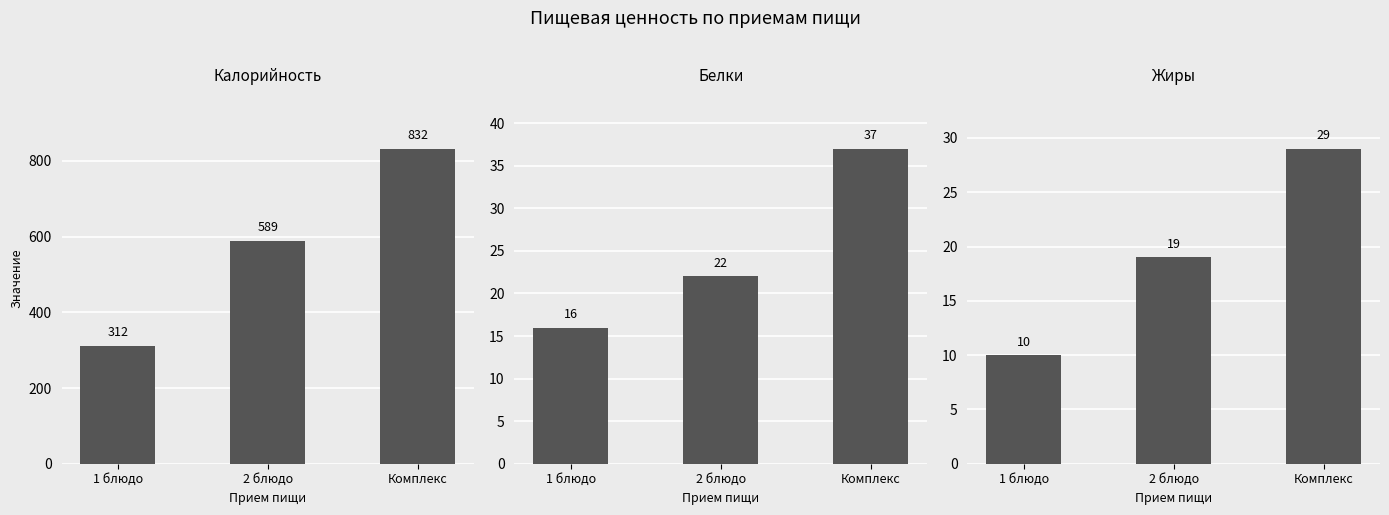

At how many categories does at least one series exceed 432?

2